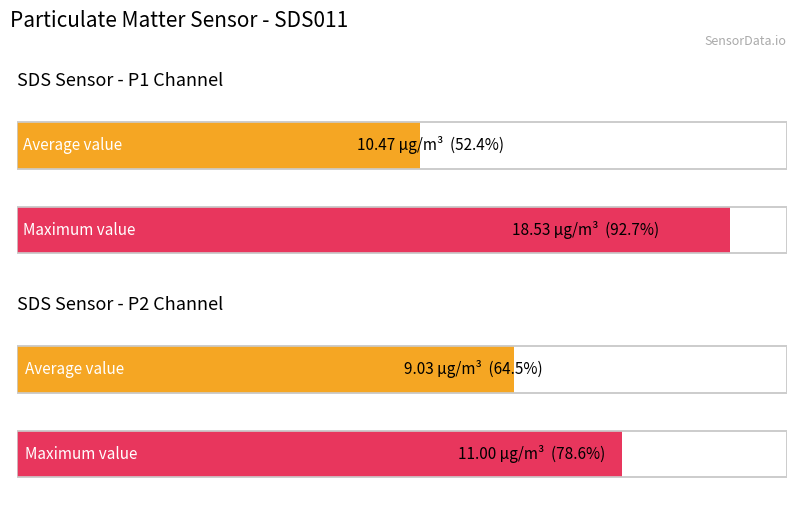

Between SDS_P1 and SDS_P2, which is larger?

SDS_P1